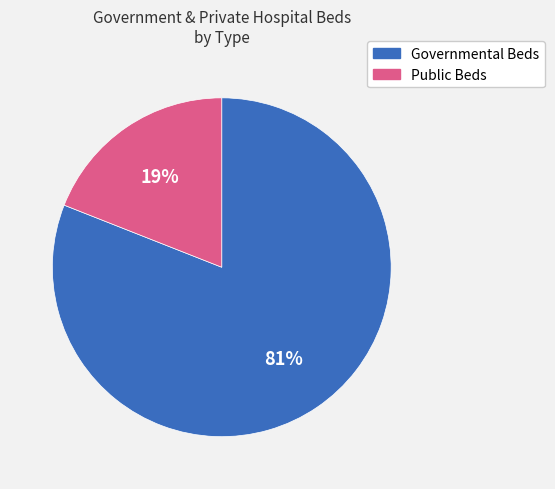

To the nearest percent, what is the difference between the largest and smallest slice percentages?

62%